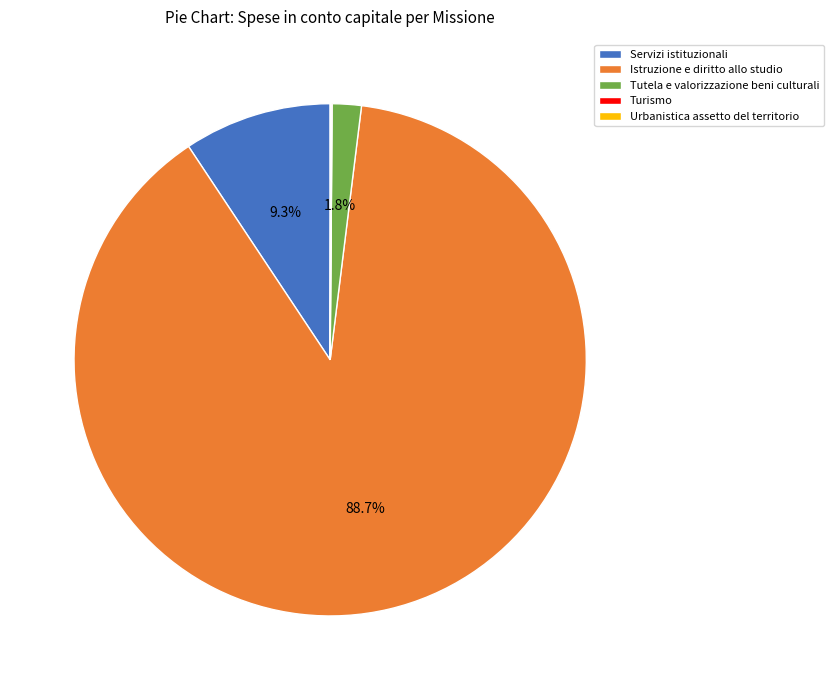

What percentage is NOT represented by Tutela e valorizzazione beni culturali?

98.2%